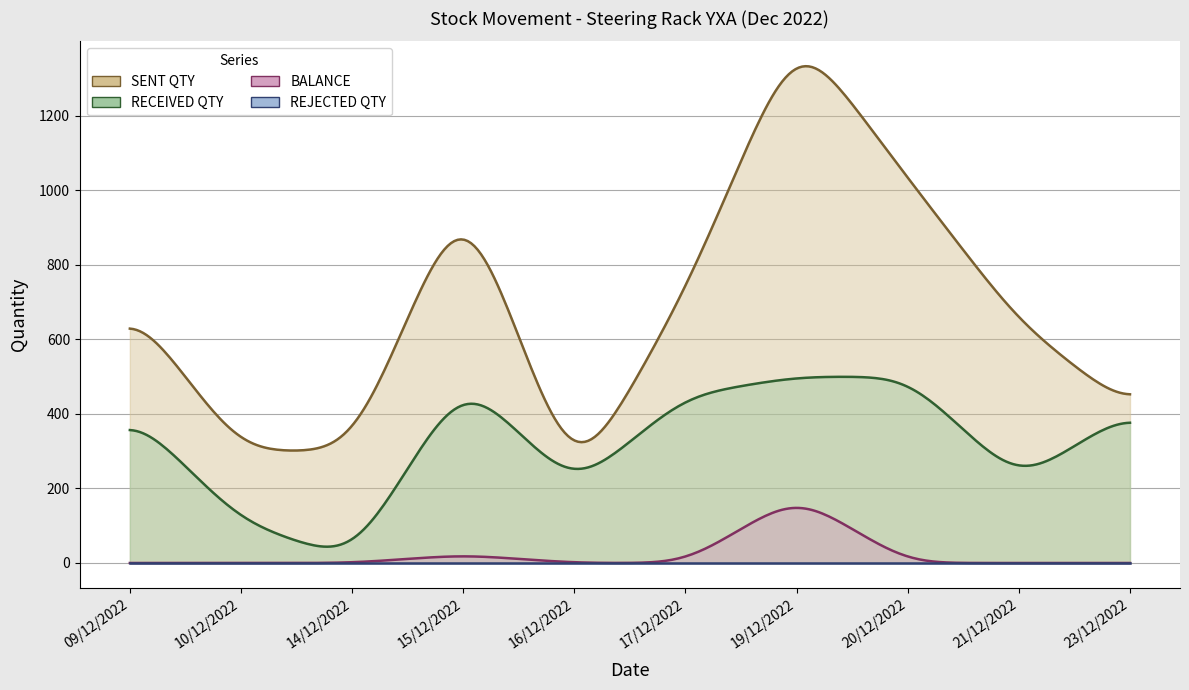

Which series changed the most between 14/12/2022 and 16/12/2022?

RECEIVED QTY